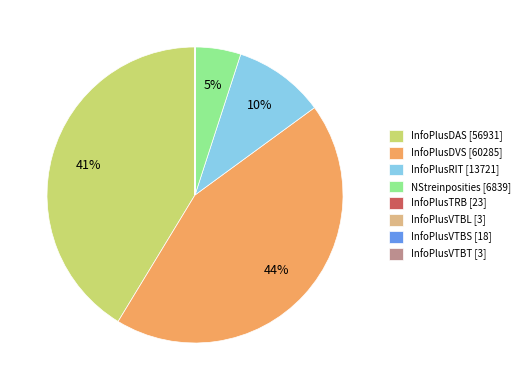

True or false: InfoPlusRIT accounts for 2% of the total.

False